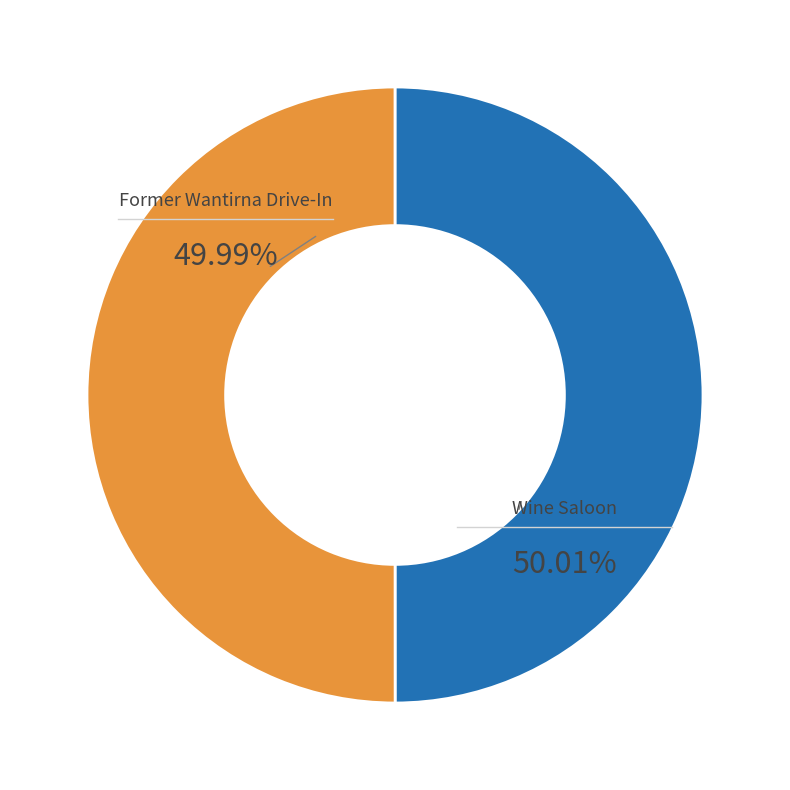

Is there a majority slice in this chart?

Yes